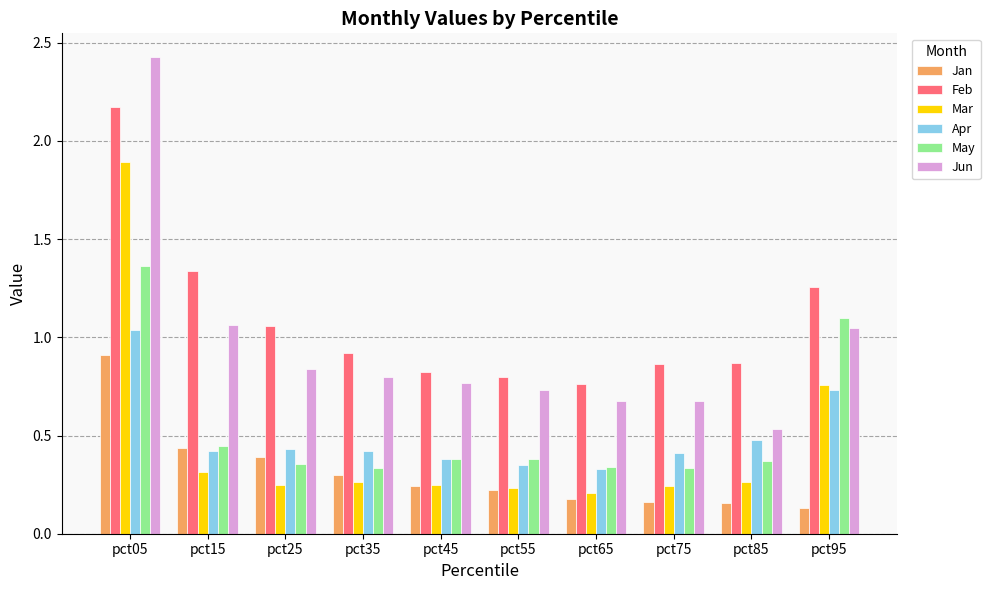

Is the value of Mar at pct15 greater than the value of Apr at pct35?

No